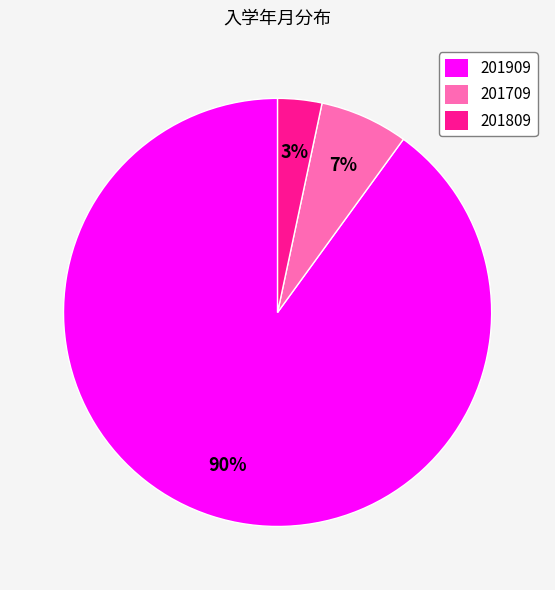

Combined, do 201809 and 201709 account for over 50%?

No